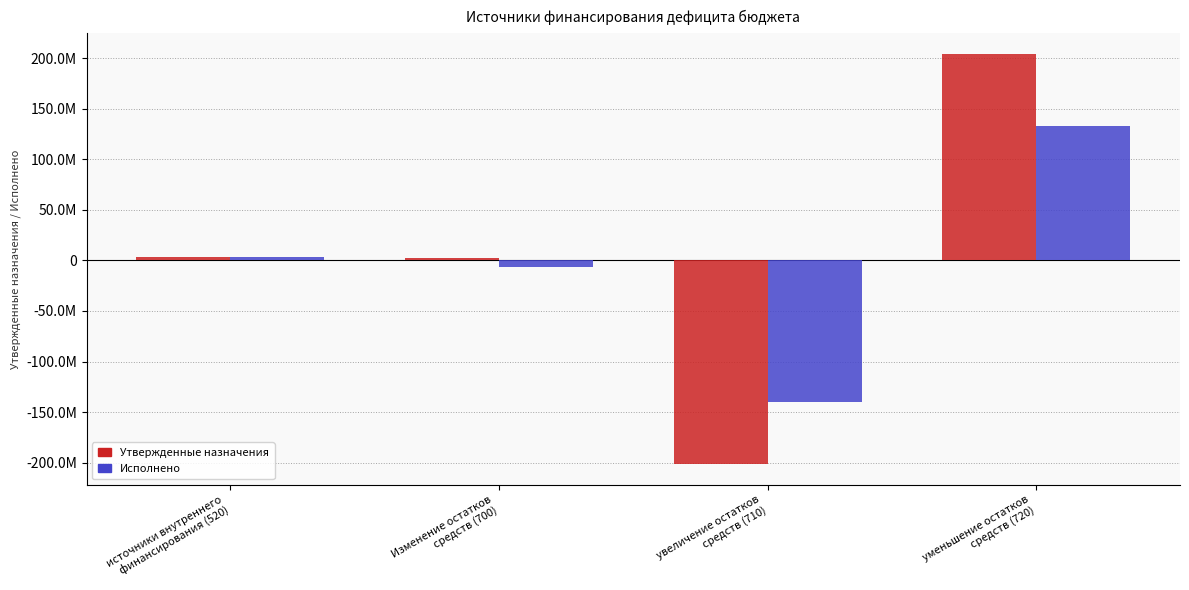

Which series has the largest total across all categories?

Утвержденные назначения